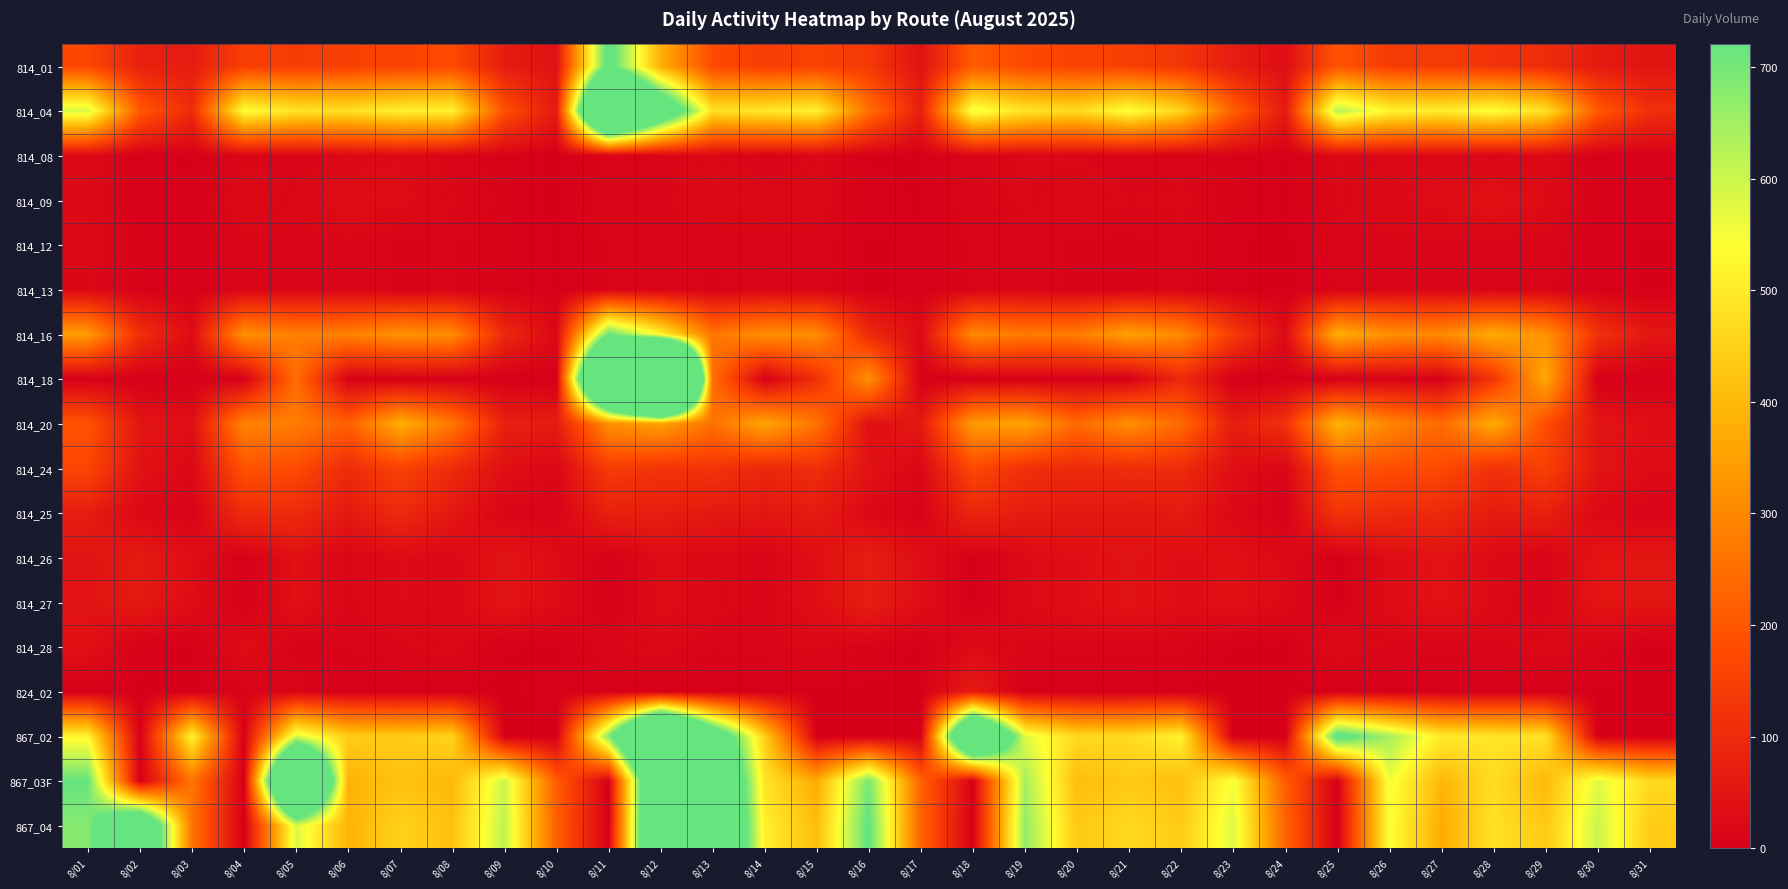

Reading left to right, list all the values displayed in this chart.

814_01: 8/01=168	8/02=77	8/03=66	8/04=150	8/05=145	8/06=153	8/07=155	8/08=177	8/09=67	8/10=39	8/11=765	8/12=380	8/13=175	8/14=145	8/15=157	8/16=134	8/17=42	8/18=210	8/19=171	8/20=159	8/21=150	8/22=128	8/23=68	8/24=32	8/25=196	8/26=143	8/27=143	8/28=122	8/29=106	8/30=64	8/31=48
814_04: 8/01=586	8/02=205	8/03=102	8/04=543	8/05=488	8/06=478	8/07=515	8/08=517	8/09=187	8/10=61	8/11=1537	8/12=940	8/13=481	8/14=495	8/15=514	8/16=252	8/17=75	8/18=564	8/19=489	8/20=467	8/21=548	8/22=454	8/23=219	8/24=62	8/25=625	8/26=523	8/27=504	8/28=546	8/29=481	8/30=204	8/31=111
814_08: 8/01=24	8/02=2	8/03=1	8/04=15	8/05=10	8/06=20	8/07=25	8/08=12	8/09=6	8/10=0	8/11=10	8/12=11	8/13=20	8/14=8	8/15=19	8/16=1	8/17=1	8/18=15	8/19=17	8/20=17	8/21=9	8/22=11	8/23=6	8/24=1	8/25=18	8/26=19	8/27=21	8/28=14	8/29=21	8/30=3	8/31=1
814_09: 8/01=24	8/02=2	8/03=2	8/04=25	8/05=18	8/06=35	8/07=29	8/08=18	8/09=7	8/10=0	8/11=16	8/12=14	8/13=26	8/14=25	8/15=22	8/16=3	8/17=1	8/18=14	8/19=18	8/20=24	8/21=17	8/22=19	8/23=6	8/24=1	8/25=18	8/26=25	8/27=29	8/28=45	8/29=27	8/30=4	8/31=4
814_12: 8/01=21	8/02=6	8/03=2	8/04=14	8/05=13	8/06=13	8/07=8	8/08=9	8/09=5	8/10=1	8/11=9	8/12=10	8/13=9	8/14=11	8/15=13	8/16=1	8/17=2	8/18=10	8/19=14	8/20=7	8/21=7	8/22=11	8/23=2	8/24=0	8/25=11	8/26=13	8/27=14	8/28=13	8/29=12	8/30=4	8/31=1
814_13: 8/01=19	8/02=5	8/03=2	8/04=13	8/05=13	8/06=12	8/07=8	8/08=9	8/09=5	8/10=1	8/11=9	8/12=10	8/13=8	8/14=11	8/15=12	8/16=1	8/17=2	8/18=9	8/19=13	8/20=7	8/21=7	8/22=11	8/23=2	8/24=0	8/25=10	8/26=13	8/27=14	8/28=13	8/29=10	8/30=3	8/31=1
814_16: 8/01=342	8/02=109	8/03=30	8/04=318	8/05=282	8/06=286	8/07=321	8/08=309	8/09=95	8/10=21	8/11=720	8/12=518	8/13=264	8/14=316	8/15=310	8/16=97	8/17=27	8/18=304	8/19=272	8/20=277	8/21=352	8/22=302	8/23=139	8/24=25	8/25=381	8/26=315	8/27=303	8/28=370	8/29=322	8/30=118	8/31=53
814_18: 8/01=2	8/02=0	8/03=0	8/04=0	8/05=244	8/06=5	8/07=0	8/08=2	8/09=0	8/10=0	8/11=1648	8/12=2998	8/13=247	8/14=2	8/15=113	8/16=318	8/17=0	8/18=0	8/19=1	8/20=1	8/21=1	8/22=97	8/23=0	8/24=0	8/25=0	8/26=5	8/27=2	8/28=124	8/29=369	8/30=0	8/31=0
814_20: 8/01=194	8/02=51	8/03=36	8/04=291	8/05=279	8/06=218	8/07=379	8/08=267	8/09=75	8/10=66	8/11=316	8/12=349	8/13=255	8/14=360	8/15=260	8/16=37	8/17=59	8/18=339	8/19=355	8/20=239	8/21=316	8/22=239	8/23=67	8/24=115	8/25=390	8/26=296	8/27=240	8/28=371	8/29=181	8/30=50	8/31=36
814_24: 8/01=164	8/02=45	8/03=19	8/04=195	8/05=175	8/06=104	8/07=158	8/08=103	8/09=37	8/10=17	8/11=142	8/12=124	8/13=122	8/14=95	8/15=110	8/16=46	8/17=16	8/18=173	8/19=115	8/20=98	8/21=109	8/22=104	8/23=36	8/24=14	8/25=199	8/26=183	8/27=174	8/28=116	8/29=150	8/30=50	8/31=27
814_25: 8/01=68	8/02=20	8/03=9	8/04=103	8/05=101	8/06=58	8/07=100	8/08=54	8/09=14	8/10=9	8/11=76	8/12=69	8/13=59	8/14=52	8/15=63	8/16=18	8/17=6	8/18=89	8/19=66	8/20=56	8/21=52	8/22=62	8/23=21	8/24=3	8/25=123	8/26=102	8/27=99	8/28=63	8/29=77	8/30=21	8/31=11
814_26: 8/01=46	8/02=61	8/03=34	8/04=1	8/05=40	8/06=15	8/07=26	8/08=21	8/09=49	8/10=30	8/11=2	8/12=29	8/13=22	8/14=12	8/15=36	8/16=71	8/17=35	8/18=0	8/19=24	8/20=36	8/21=46	8/22=34	8/23=40	8/24=23	8/25=0	8/26=32	8/27=45	8/28=25	8/29=11	8/30=50	8/31=51
814_27: 8/01=47	8/02=61	8/03=32	8/04=2	8/05=41	8/06=15	8/07=26	8/08=21	8/09=49	8/10=30	8/11=2	8/12=29	8/13=21	8/14=13	8/15=36	8/16=71	8/17=35	8/18=0	8/19=24	8/20=36	8/21=46	8/22=34	8/23=40	8/24=23	8/25=0	8/26=32	8/27=45	8/28=24	8/29=12	8/30=50	8/31=51
814_28: 8/01=39	8/02=4	8/03=0	8/04=31	8/05=7	8/06=10	8/07=15	8/08=21	8/09=2	8/10=0	8/11=15	8/12=21	8/13=10	8/14=13	8/15=19	8/16=8	8/17=0	8/18=27	8/19=14	8/20=13	8/21=12	8/22=11	8/23=1	8/24=0	8/25=27	8/26=14	8/27=13	8/28=14	8/29=22	8/30=14	8/31=0
824_02: 8/01=0	8/02=0	8/03=0	8/04=8	8/05=12	8/06=0	8/07=0	8/08=0	8/09=0	8/10=4	8/11=1	8/12=0	8/13=1	8/14=0	8/15=0	8/16=0	8/17=0	8/18=65	8/19=0	8/20=0	8/21=0	8/22=0	8/23=0	8/24=0	8/25=0	8/26=0	8/27=0	8/28=0	8/29=0	8/30=0	8/31=0
867_02: 8/01=522	8/02=0	8/03=519	8/04=0	8/05=582	8/06=441	8/07=435	8/08=451	8/09=0	8/10=0	8/11=682	8/12=1538	8/13=905	8/14=442	8/15=0	8/16=0	8/17=0	8/18=1276	8/19=574	8/20=465	8/21=468	8/22=517	8/23=0	8/24=0	8/25=772	8/26=642	8/27=501	8/28=489	8/29=481	8/30=0	8/31=0
867_03F: 8/01=721	8/02=0	8/03=262	8/04=0	8/05=1555	8/06=384	8/07=419	8/08=395	8/09=601	8/10=212	8/11=0	8/12=1164	8/13=1109	8/14=485	8/15=370	8/16=696	8/17=223	8/18=4	8/19=643	8/20=408	8/21=431	8/22=412	8/23=553	8/24=214	8/25=0	8/26=558	8/27=394	8/28=472	8/29=397	8/30=574	8/31=465
867_04: 8/01=683	8/02=1030	8/03=258	8/04=0	8/05=583	8/06=389	8/07=447	8/08=417	8/09=615	8/10=219	8/11=0	8/12=1189	8/13=1129	8/14=511	8/15=407	8/16=733	8/17=225	8/18=0	8/19=666	8/20=431	8/21=465	8/22=434	8/23=580	8/24=226	8/25=0	8/26=546	8/27=372	8/28=481	8/29=431	8/30=603	8/31=435